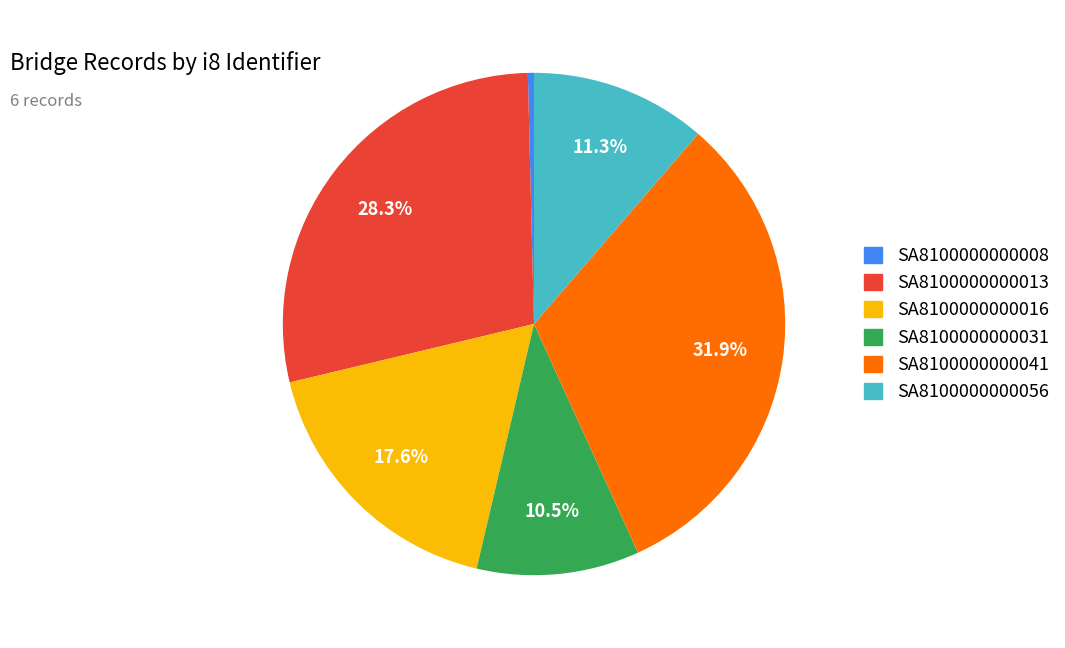

Does SA8100000000031 represent more than half of the total?

No